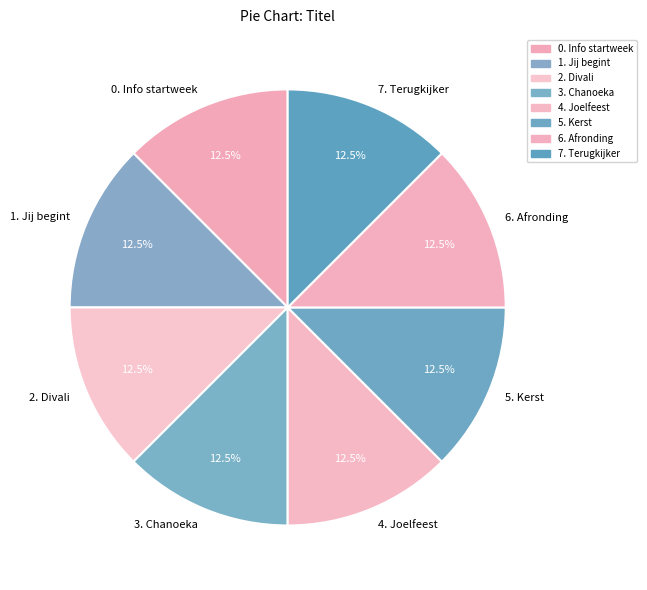

Does 0. Info startweek account for over 50% of the chart?

No